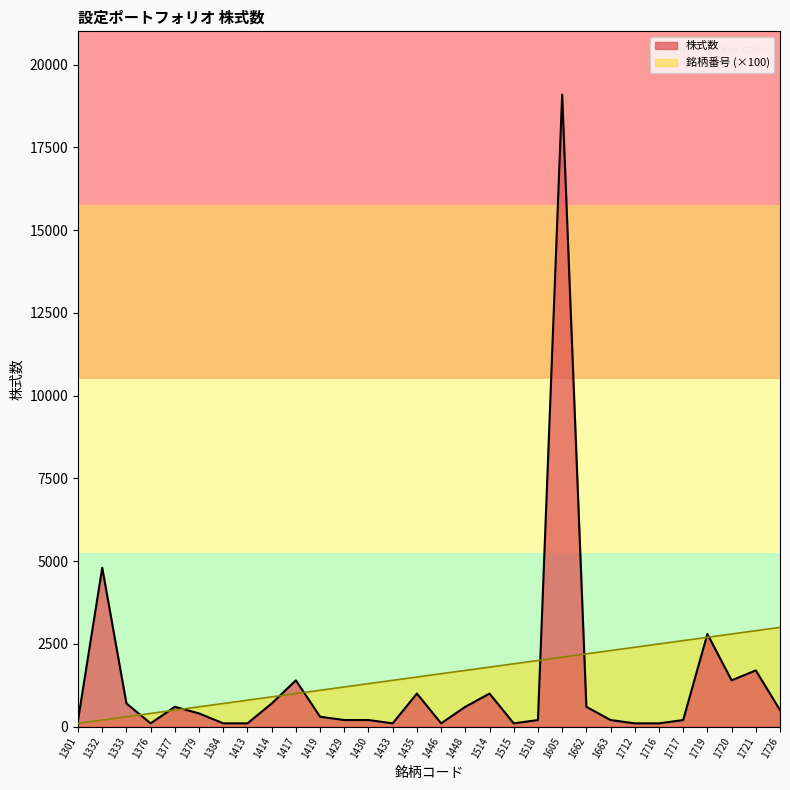

List the labels in order of 銘柄番号 value, largest first.

1726, 1721, 1720, 1719, 1717, 1716, 1712, 1663, 1662, 1605, 1518, 1515, 1514, 1448, 1446, 1435, 1433, 1430, 1429, 1419, 1417, 1414, 1413, 1384, 1379, 1377, 1376, 1333, 1332, 1301